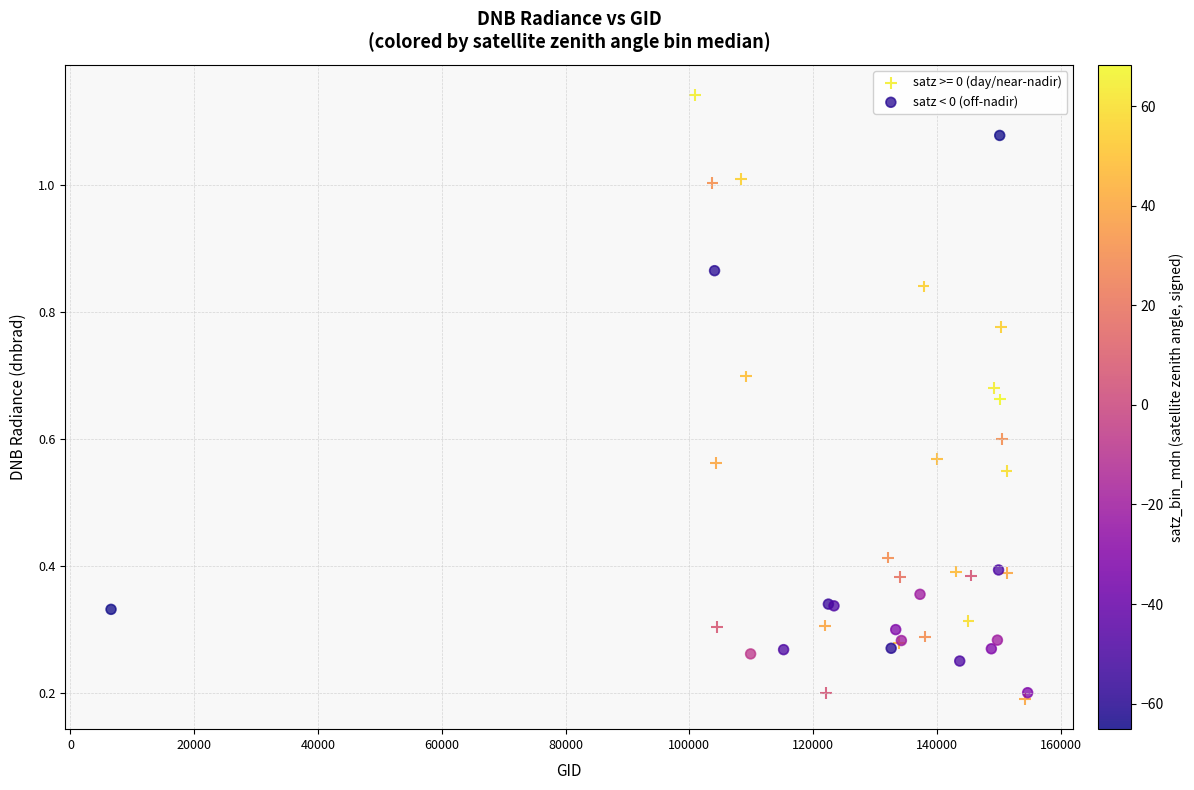

Which series reaches the maximum Y coordinate?

satz >= 0 (day/near-nadir)